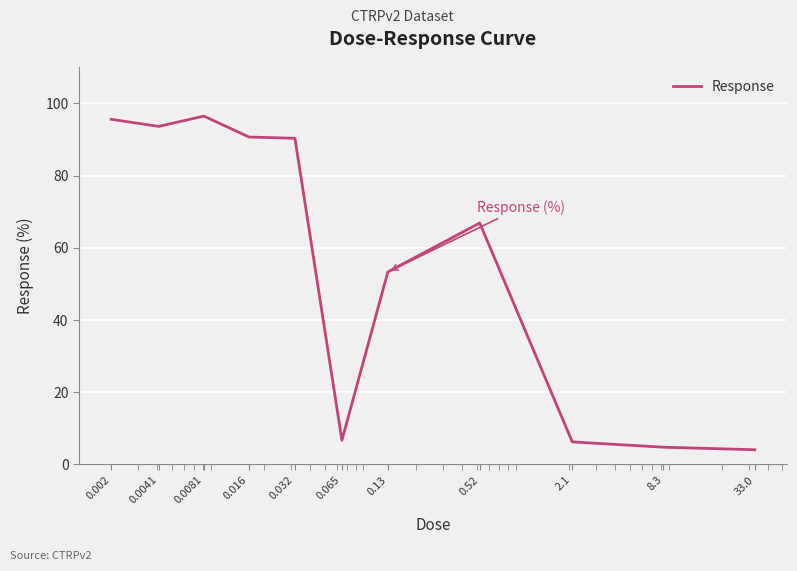

What is the smallest value displayed?

4.1